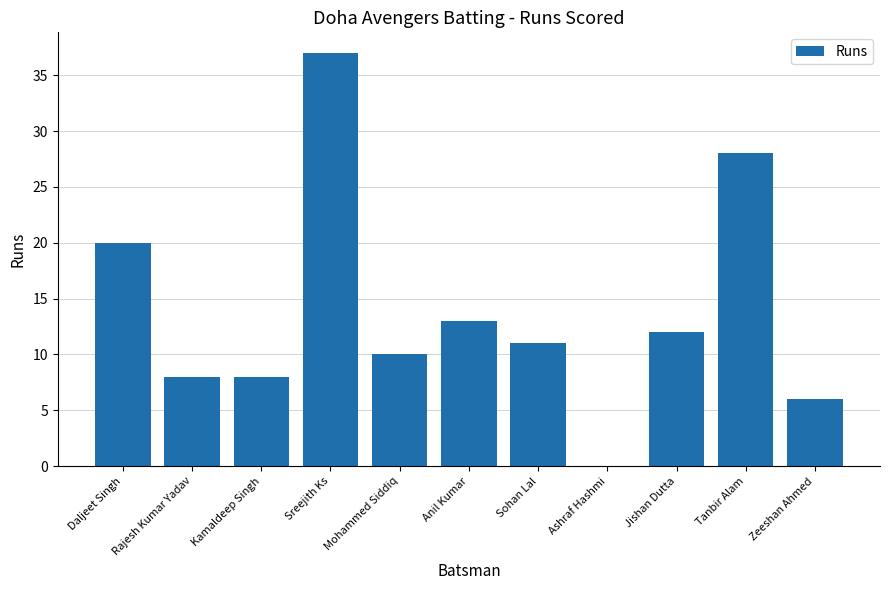

What is the ratio of the value at Rajesh Kumar Yadav to the value at Sohan Lal?

0.7